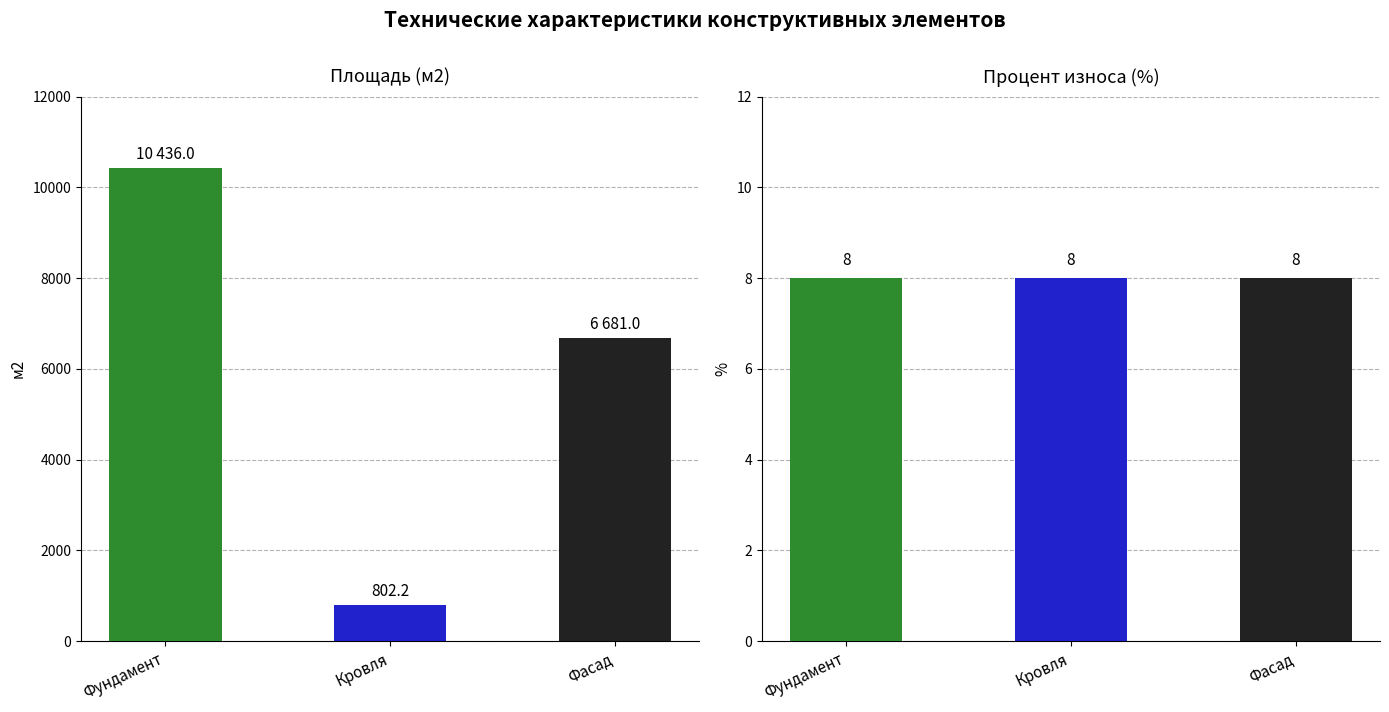

What is the difference between the highest and lowest values at Кровля?

794.2